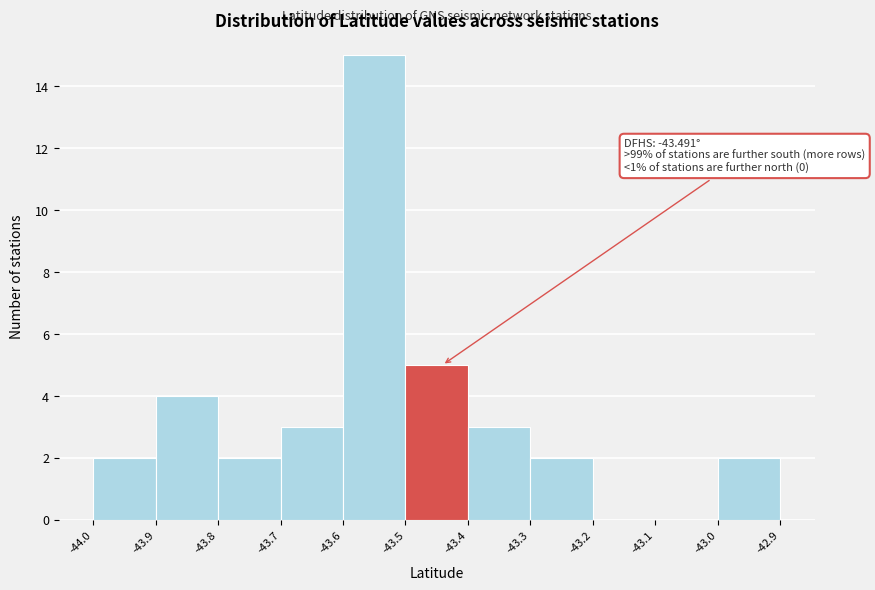

Over which range of the x-axis is the bar tallest?

-43.6 to -43.5